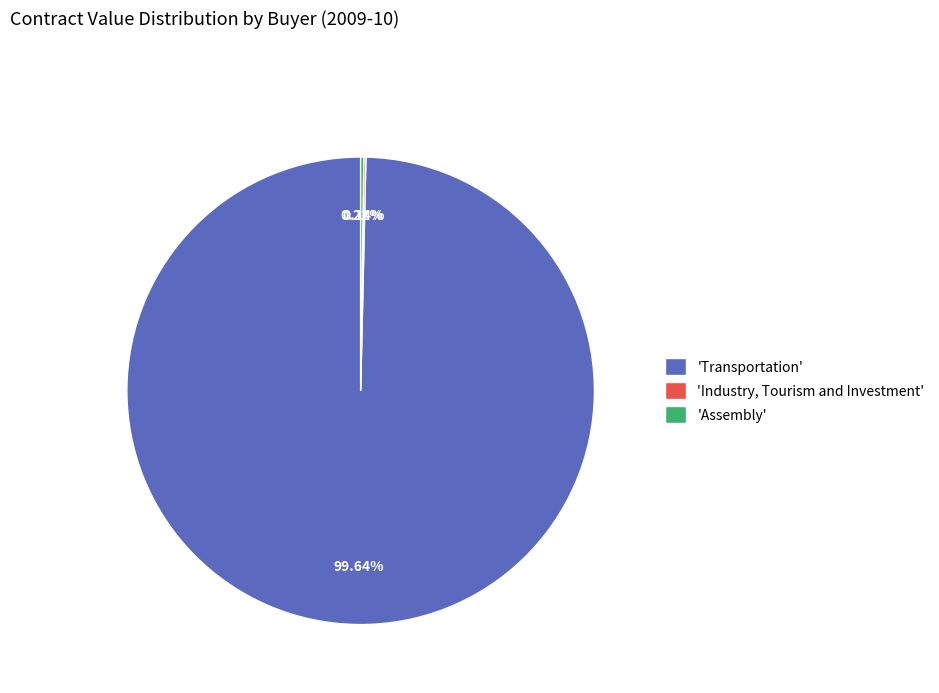

Is there any slice that represents more than half of the pie?

Yes